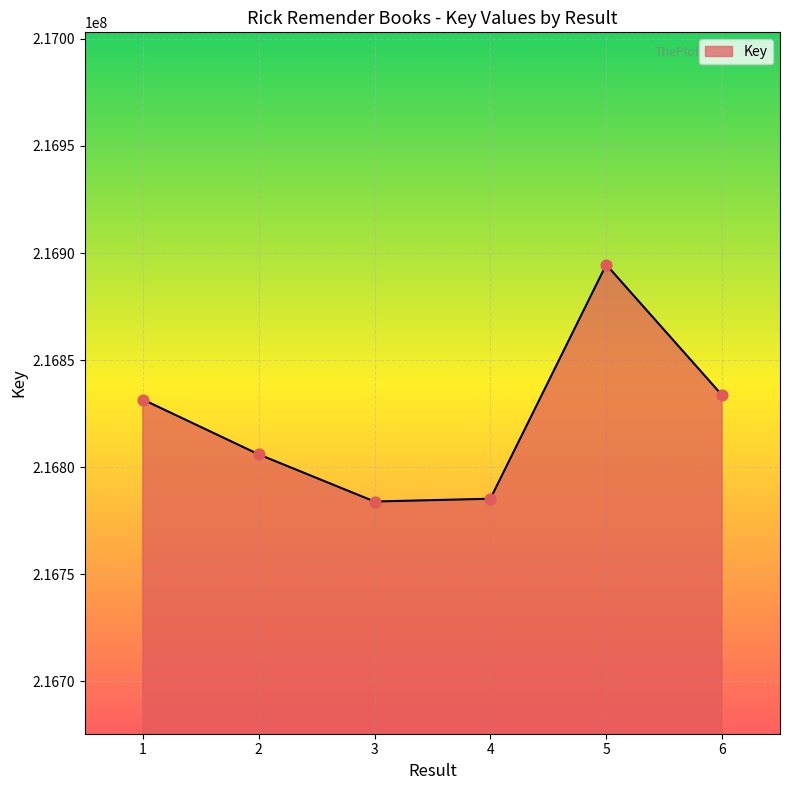

Approximately how many times larger is the value at 5 compared to 6?

1.0